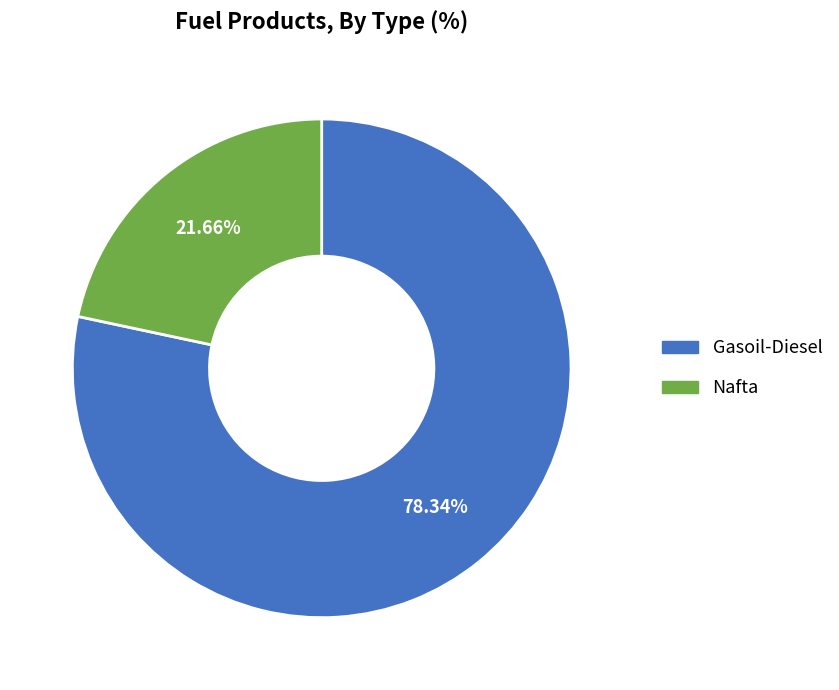

To the nearest percent, what is the difference between the Gasoil-Diesel and Nafta slice percentages?

57%